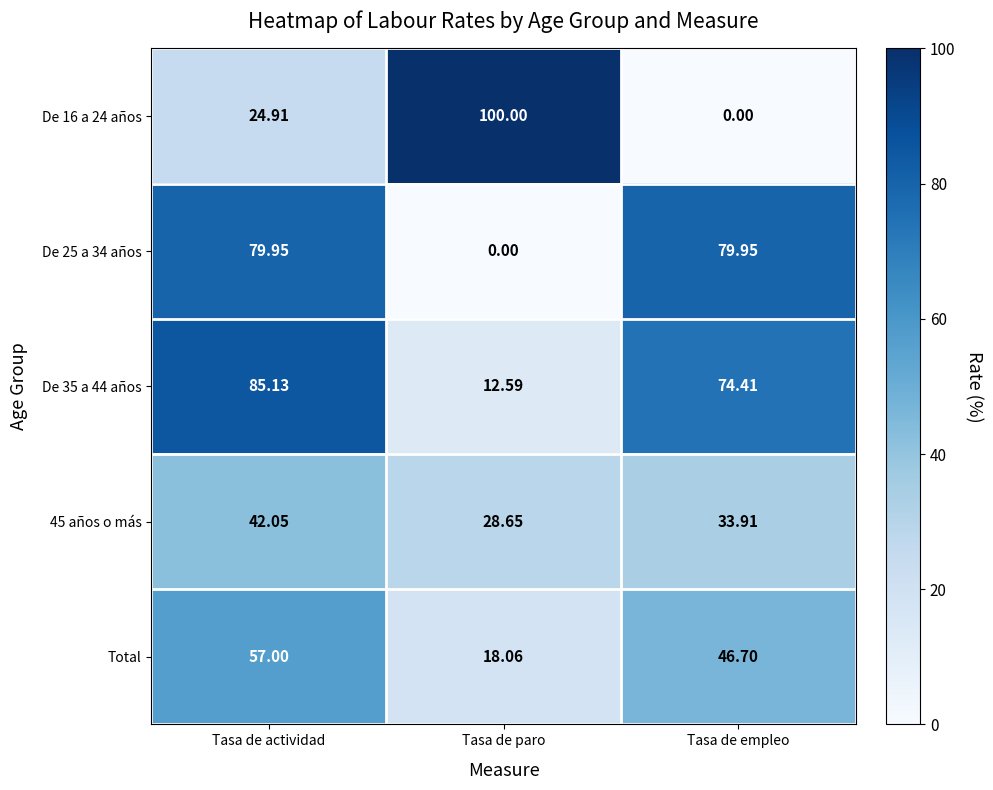

Which series has the largest range (max minus min)?

De 16 a 24 años